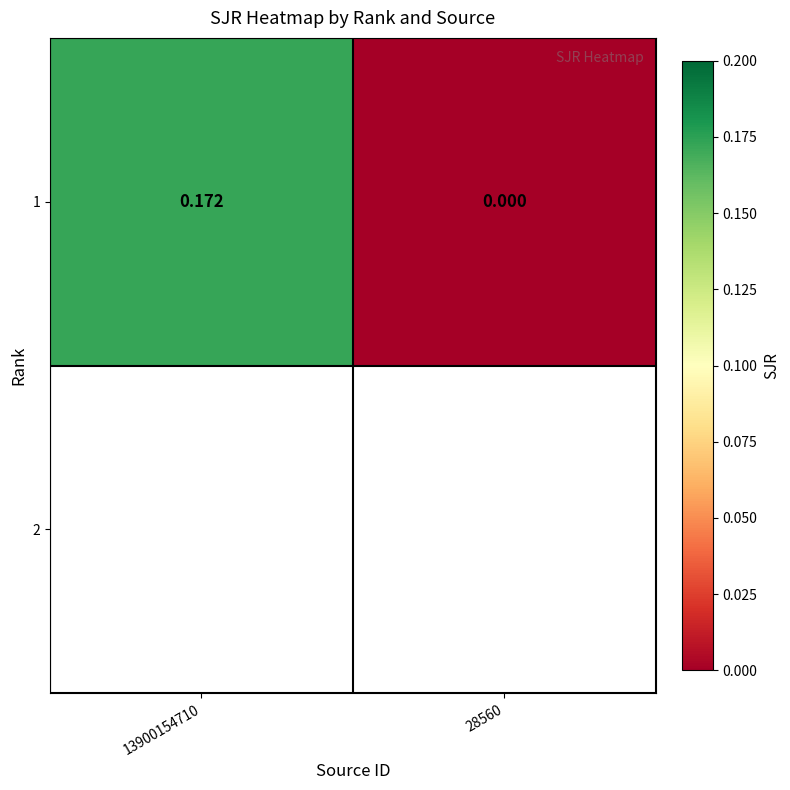

Count the values in the range 0 to 1.

2